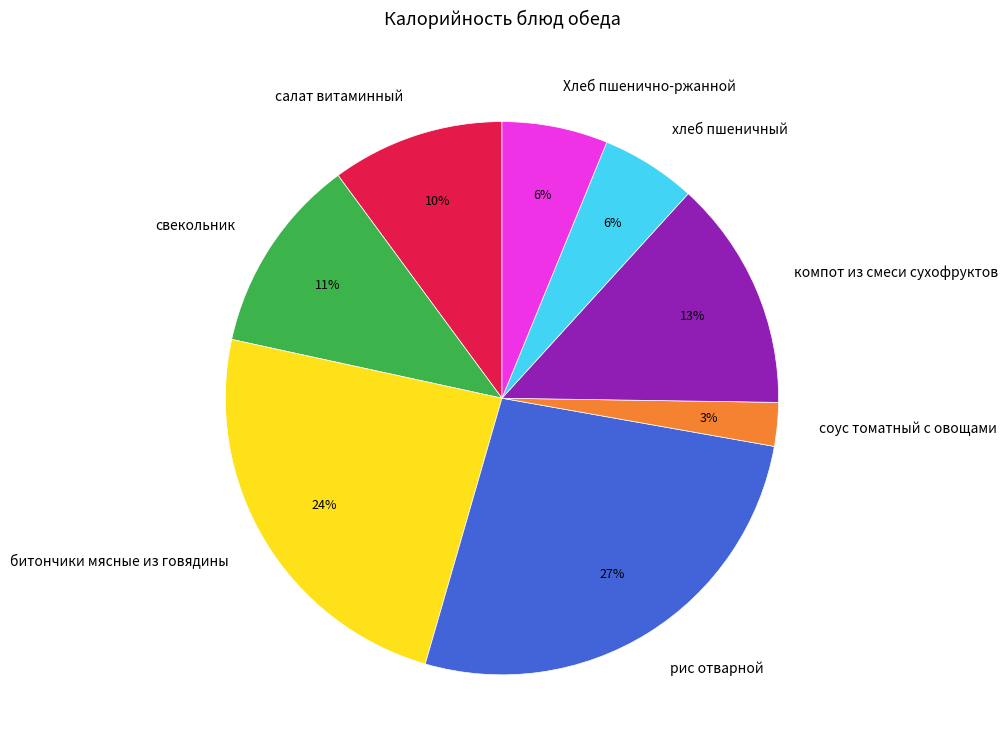

Which slice is the largest?

рис отварной